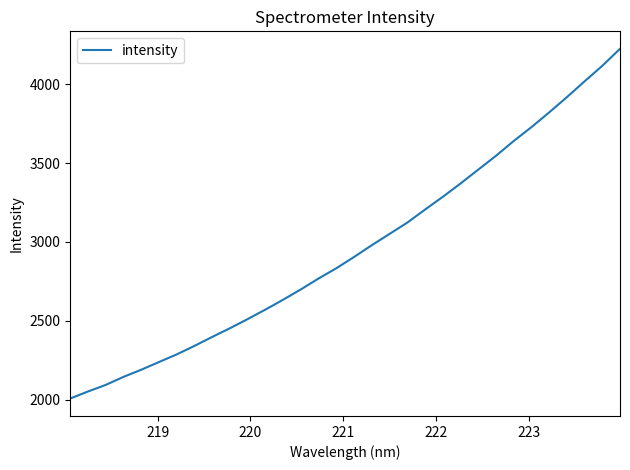

How many lines are shown in the chart?

1